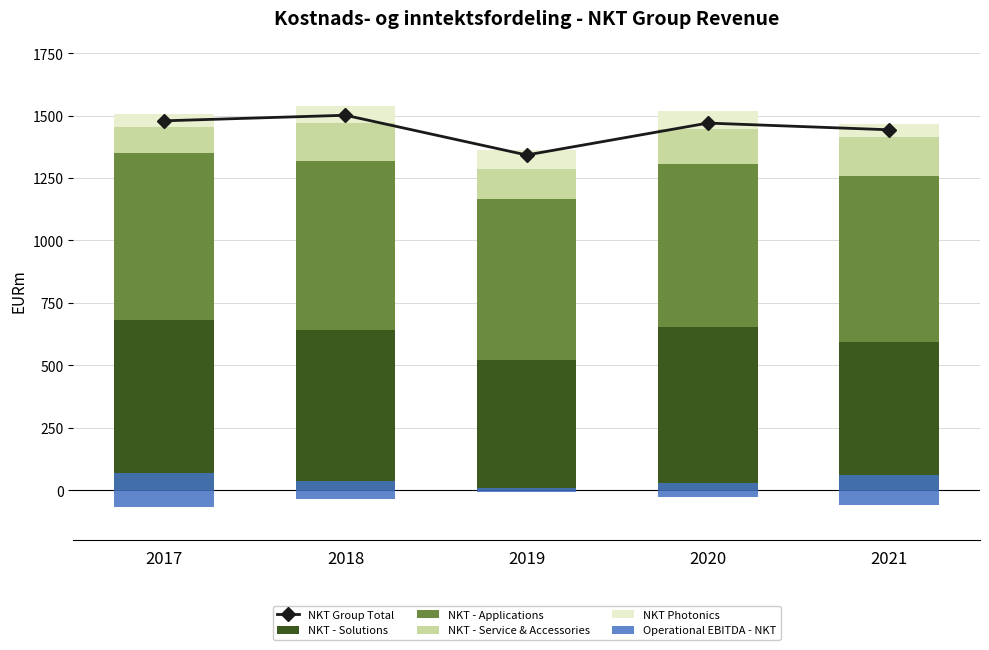

What is the smallest value displayed?

15.1